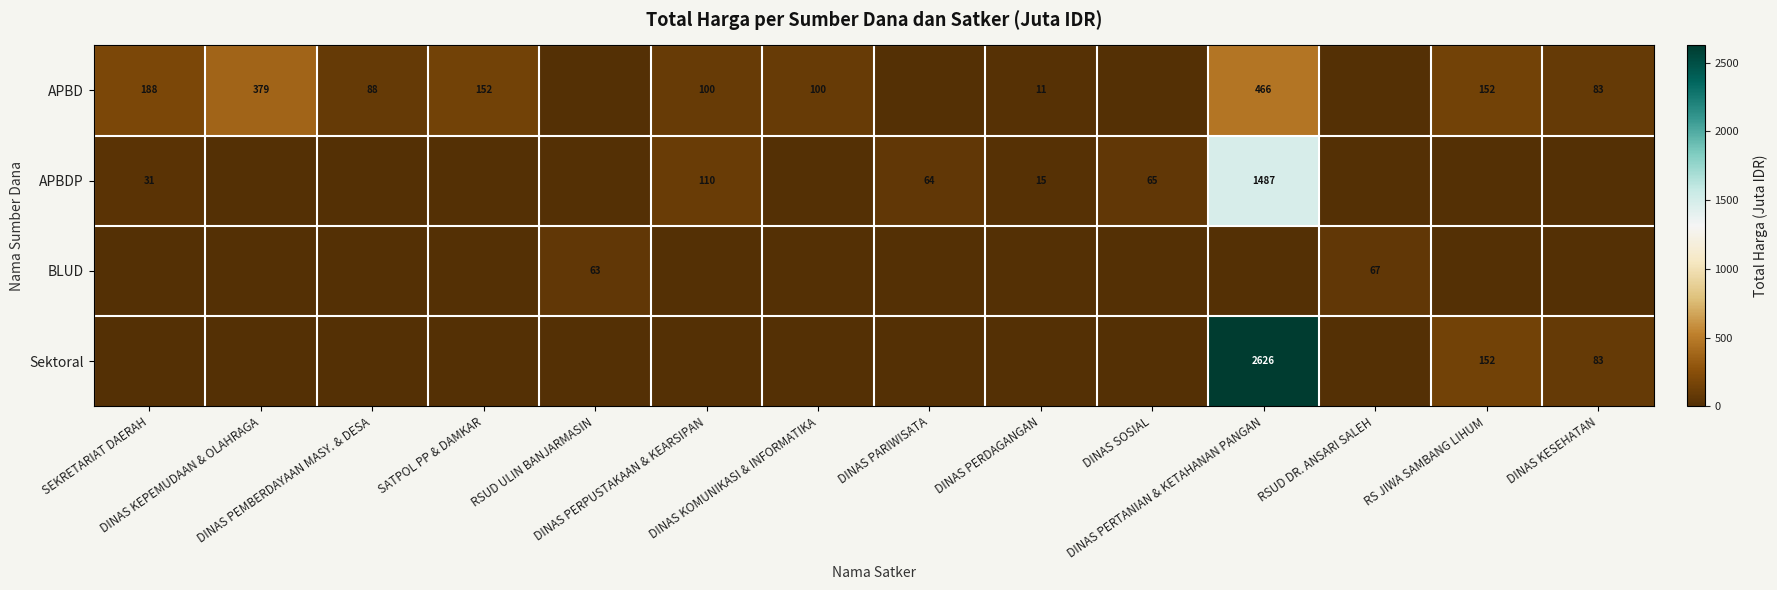

True or false: Sektoral has a value of -1559.2 at SATPOL PP & DAMKAR.

False